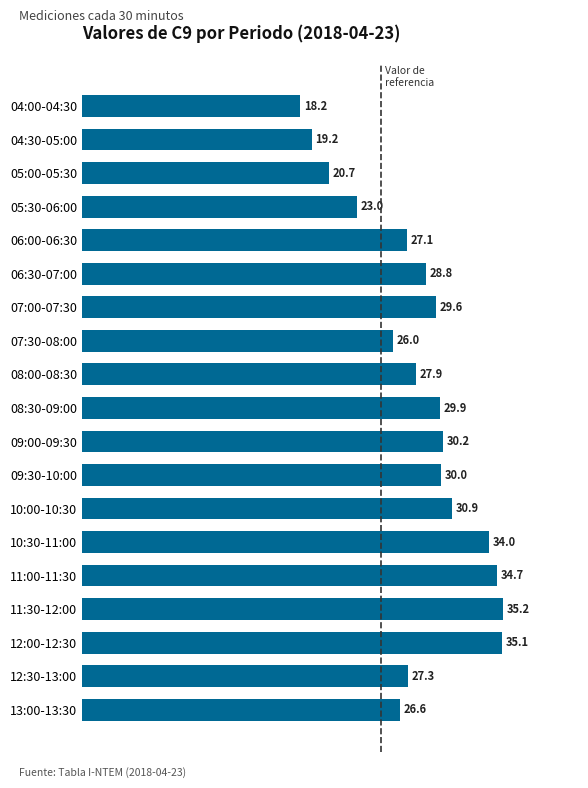

Approximately how many times larger is the value at 10:00-10:30 compared to 07:30-08:00?

1.2